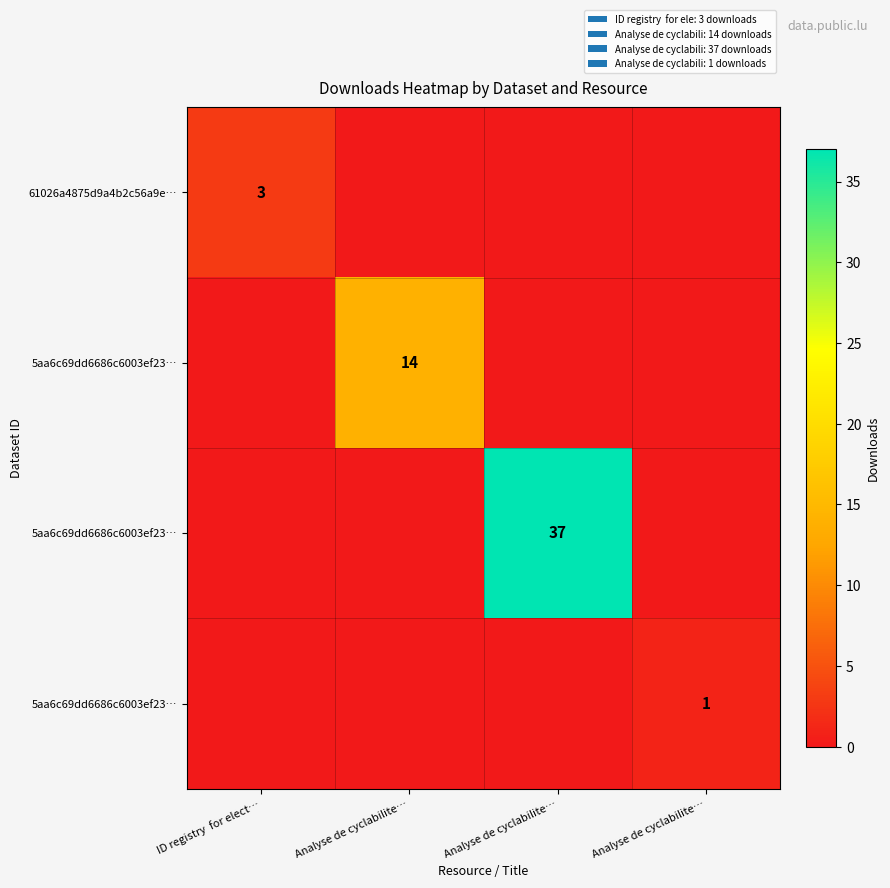

What is the maximum value shown in the chart?

37